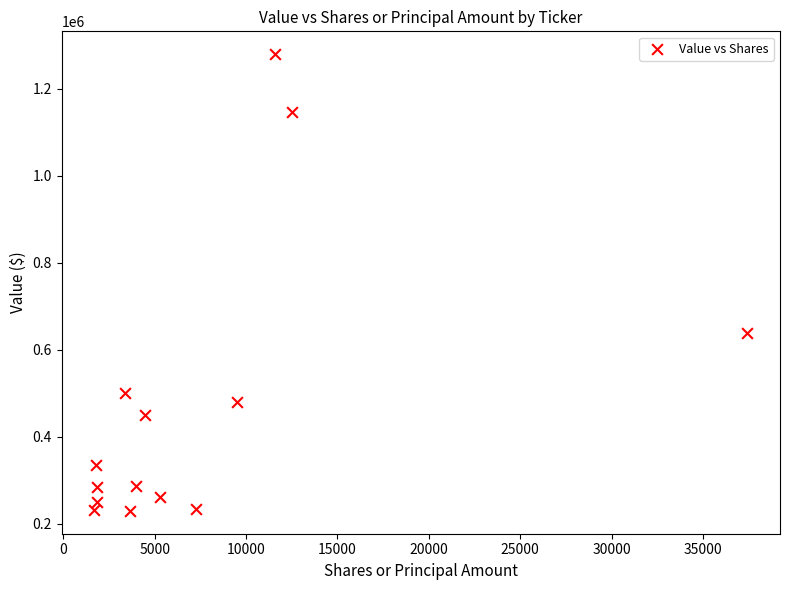

What Y value in the scatter plot is closest to 754000?

638000